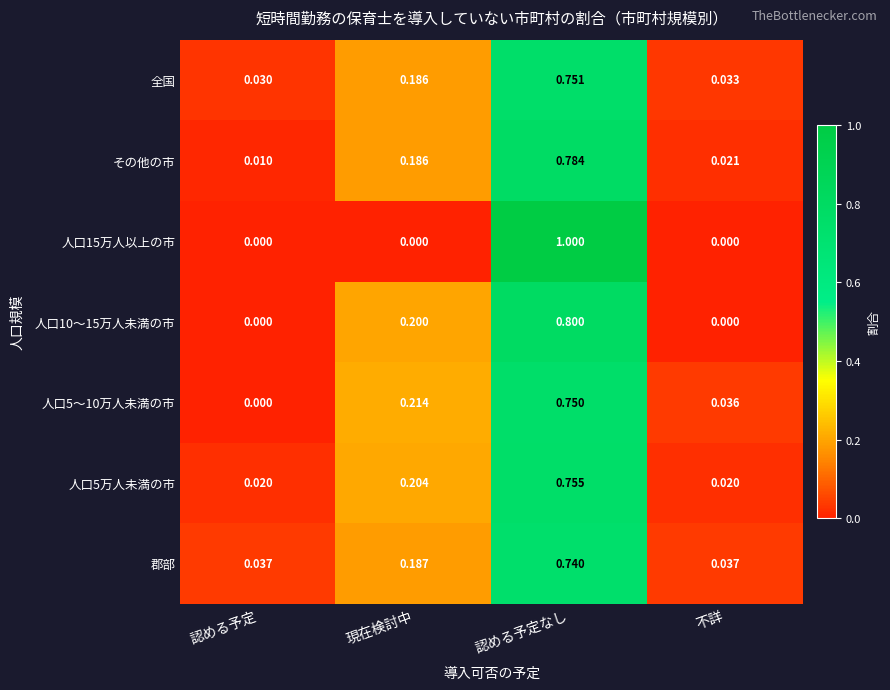

Is the value of 郡部 at 不詳 greater than the value of 人口5〜10万人未満の市 at 不詳?

Yes